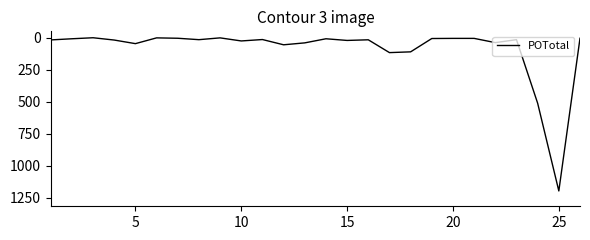

How many values are below 17?

13